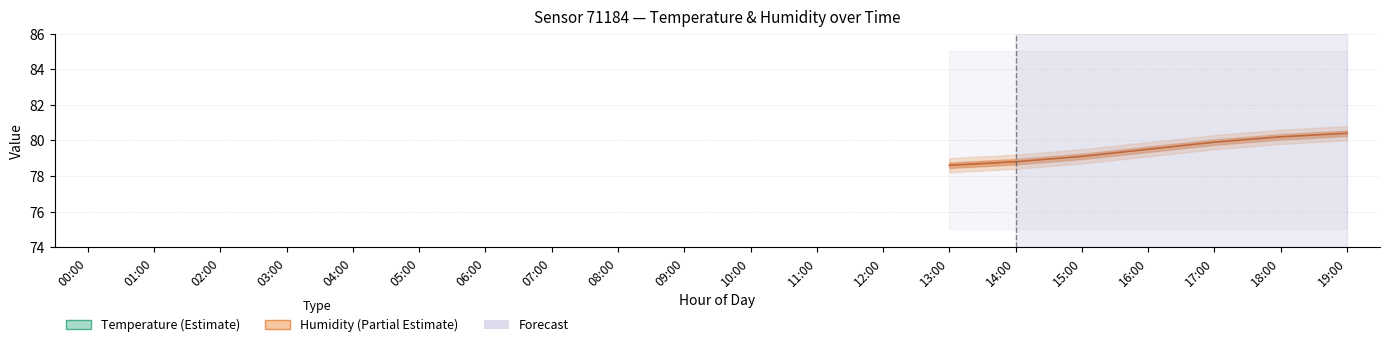

Rank the categories by temperature_upper value from highest to lowest.

12:00, 13:00, 11:00, 14:00, 10:00, 15:00, 16:00, 09:00, 17:00, 00:00, 08:00, 18:00, 01:00, 19:00, 07:00, 02:00, 03:00, 06:00, 04:00, 05:00